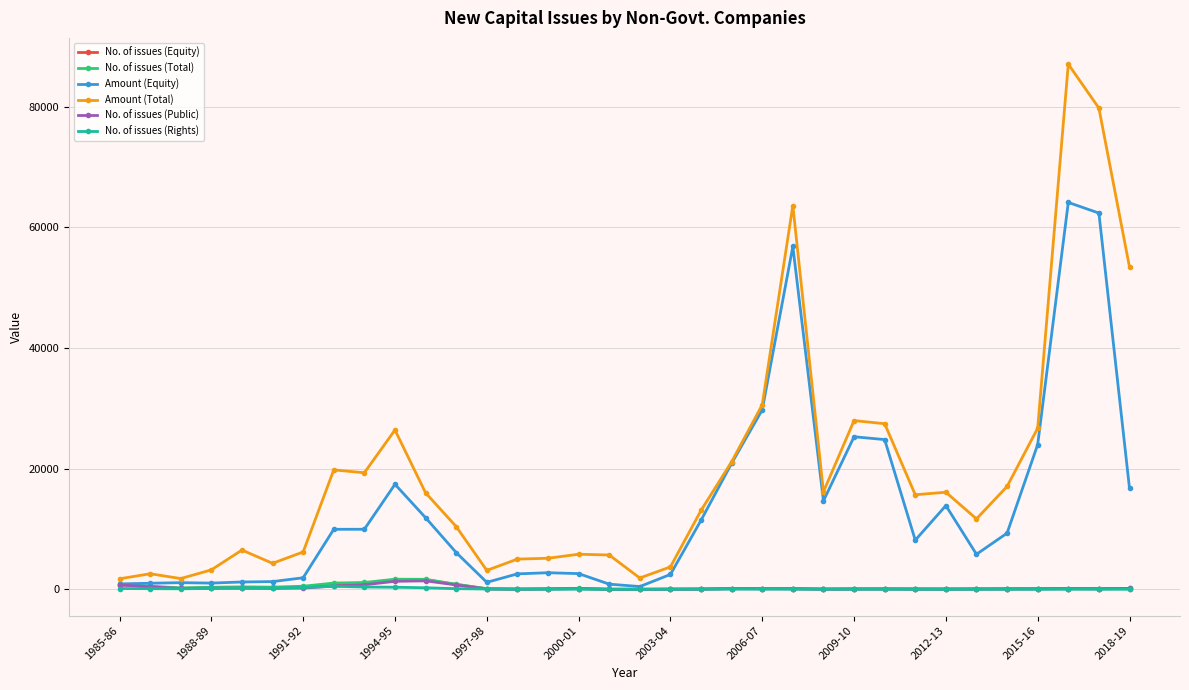

What is the sum of all Amount (Equity) values?

464857